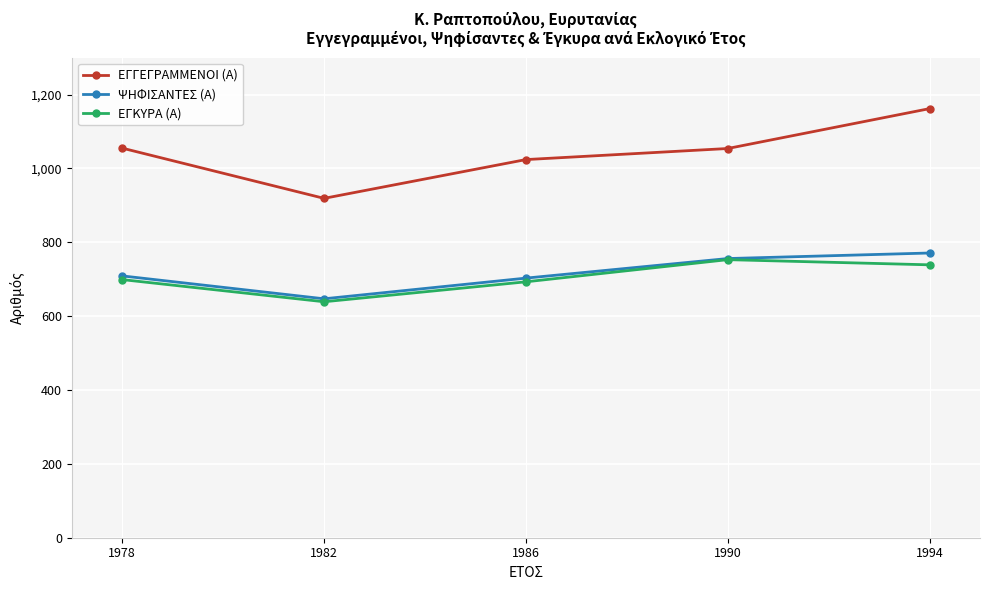

What is the difference between the maximum and minimum values in the ΨΗΦΙΣΑΝΤΕΣ (Α) series?

124